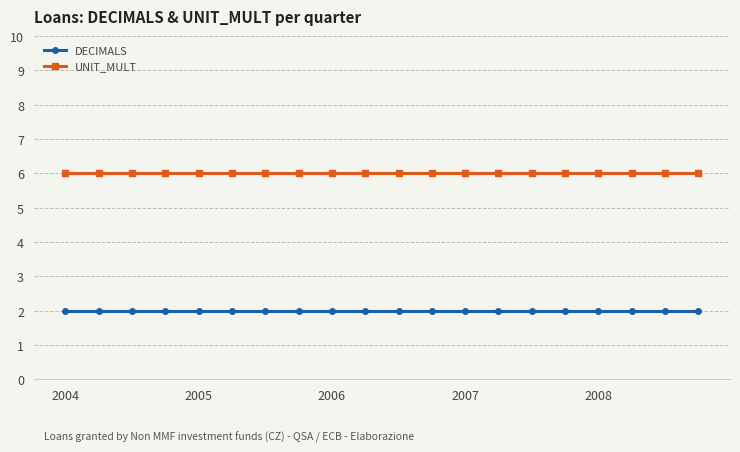

What is the average value of the UNIT_MULT series?

6